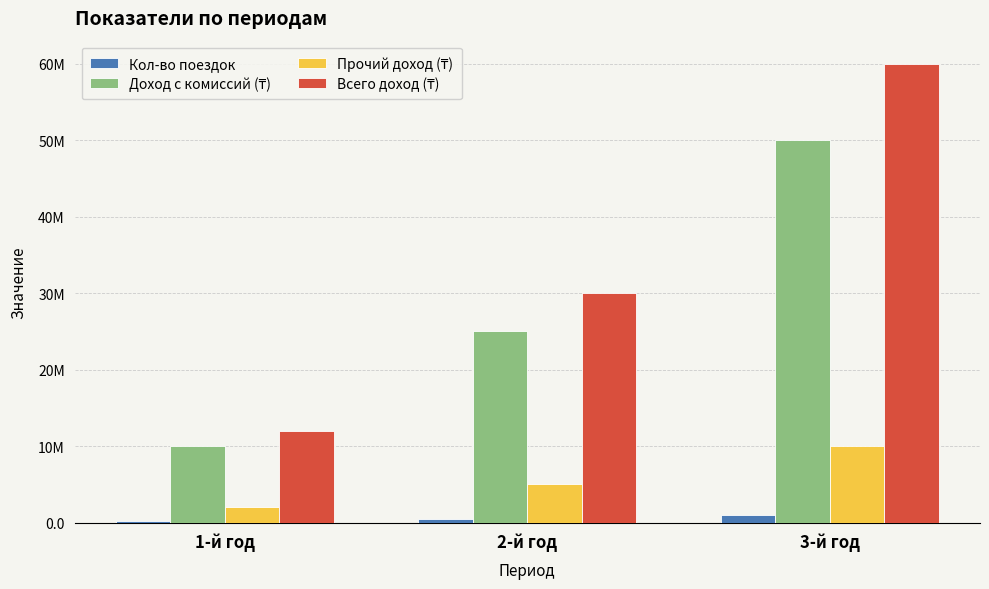

Rank the series by their average value, from highest to lowest.

Всего доход (₸), Доход с комиссий (₸), Прочий доход (₸), Кол-во поездок